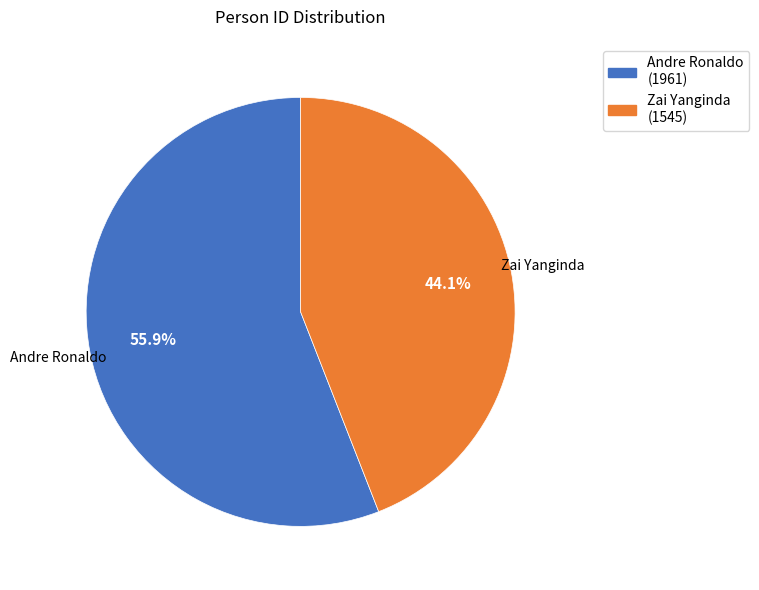

Which category has the biggest portion of the pie?

Andre Ronaldo